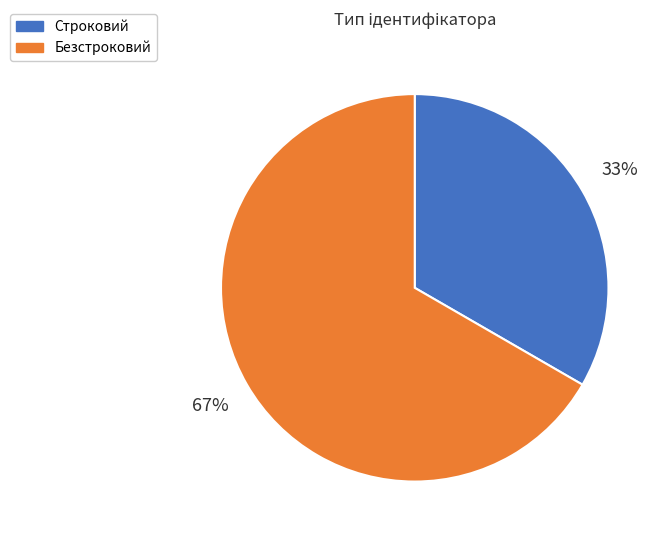

Which has a higher value, Строковий or Безстроковий?

Безстроковий